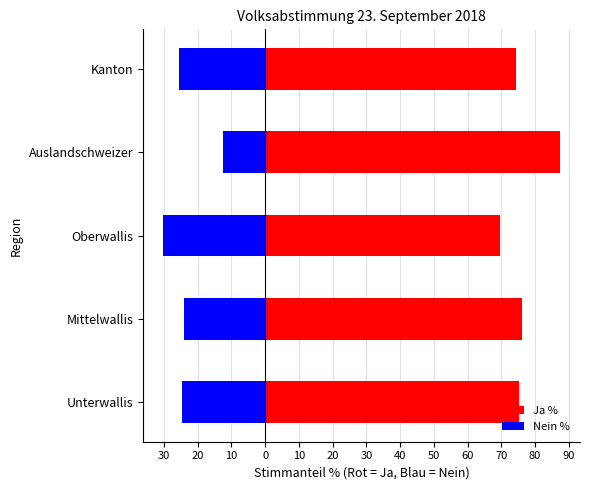

What is the total value across all series at Mittelwallis?

52.2